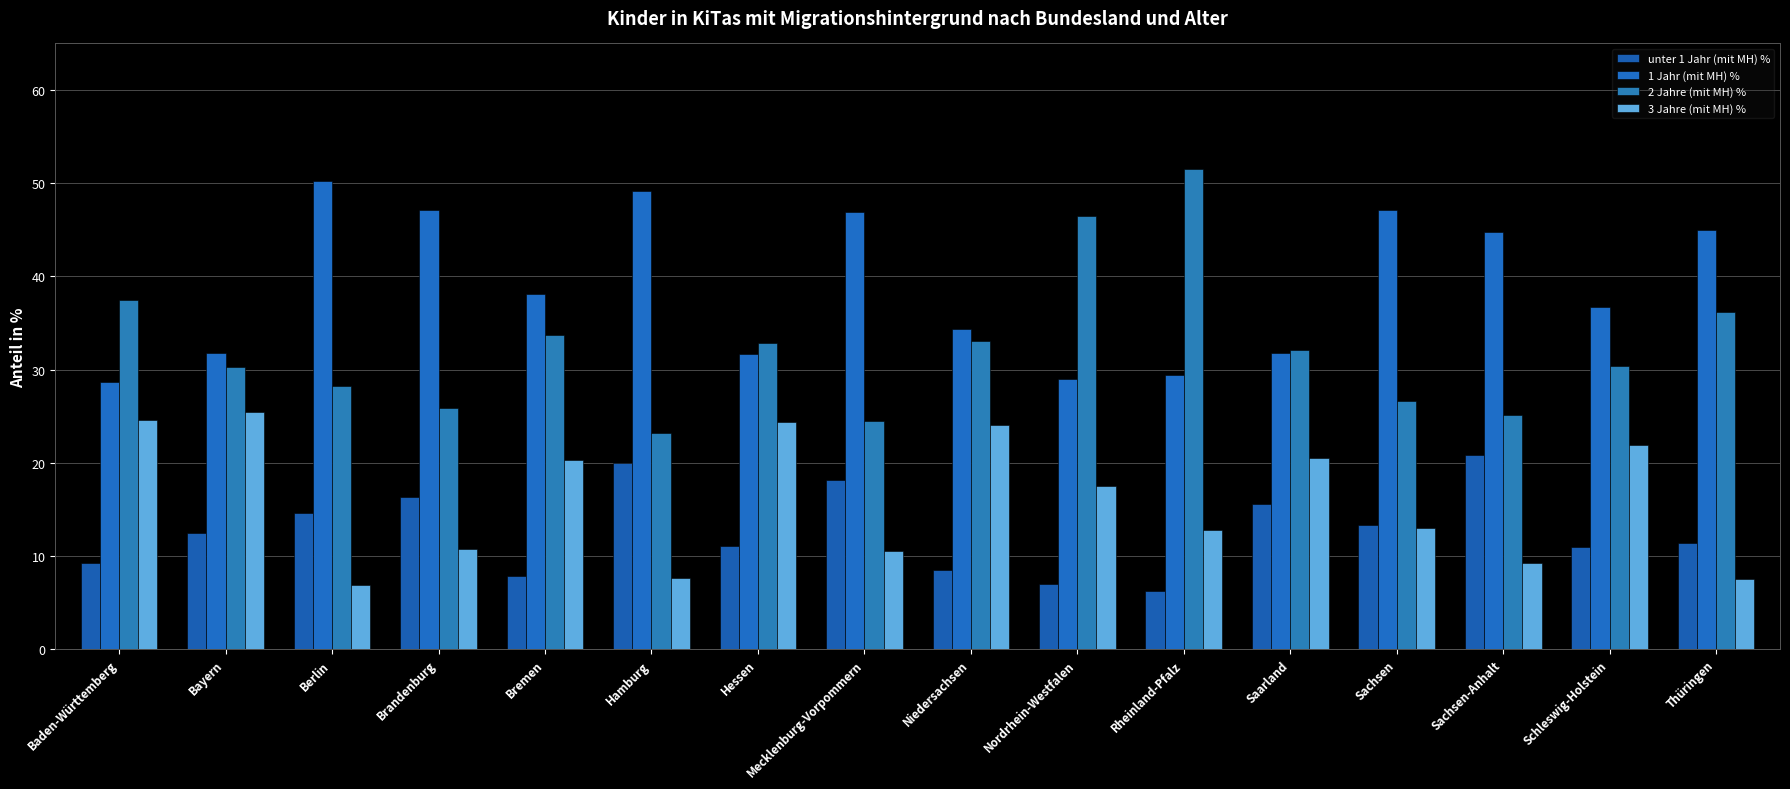

The unter 1 Jahr (mit MH) % series shows 2.2 at Nordrhein-Westfalen. True or false?

False